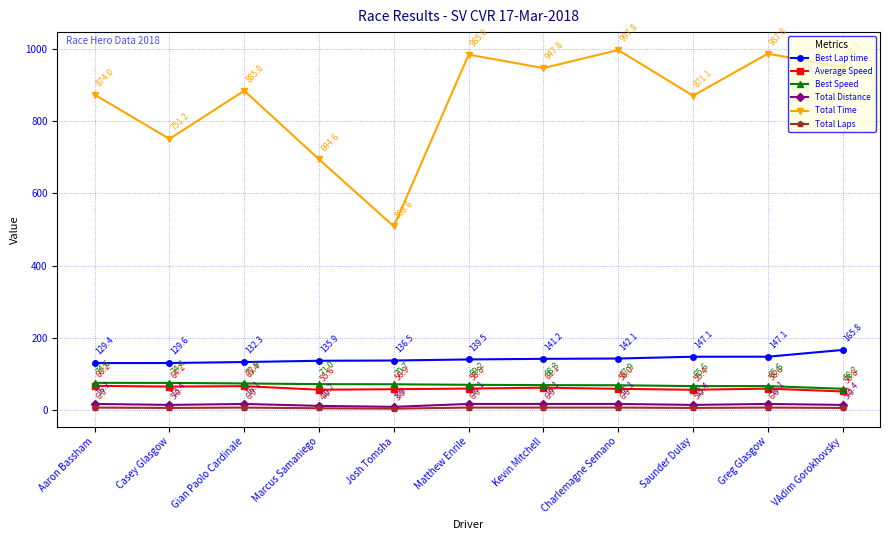

How many data points does each series have?

11